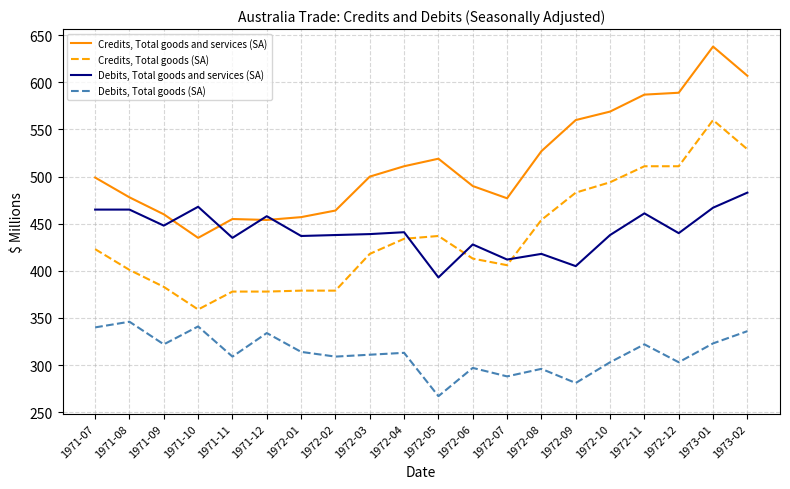

How many times do Debits, Total goods and services (SA) and Credits, Total goods and services (SA) cross each other?

4